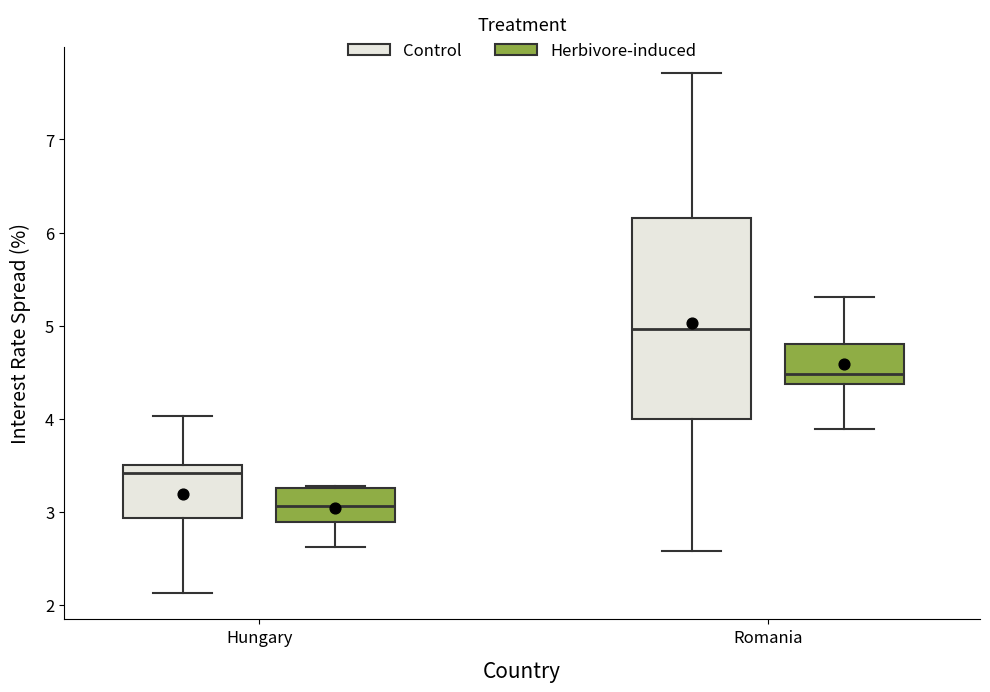

Reading left to right, transcribe this box plot: for each box, give where its median line is, the range the box spans, and where its two whiskers end, as read against the y-axis. The values are not printed on the chart, so give them approximately, as read against the axis.

Hungary (Control): median 3.4, box 2.9 to 3.5, whiskers 2.1 to 4.0
Hungary (Herbivore-induced): median 3.1, box 2.9 to 3.3, whiskers 2.6 to 3.3
Romania (Control): median 5.0, box 4.0 to 6.2, whiskers 2.6 to 7.7
Romania (Herbivore-induced): median 4.5, box 4.4 to 4.8, whiskers 3.9 to 5.3